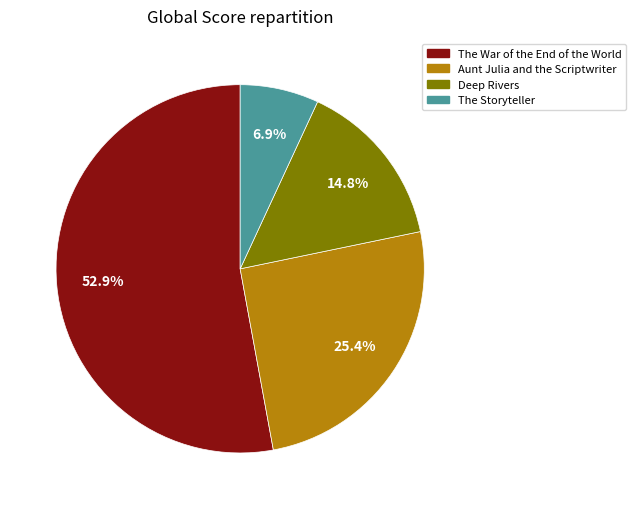

To the nearest percent, what portion does The War of the End of the World represent?

53%